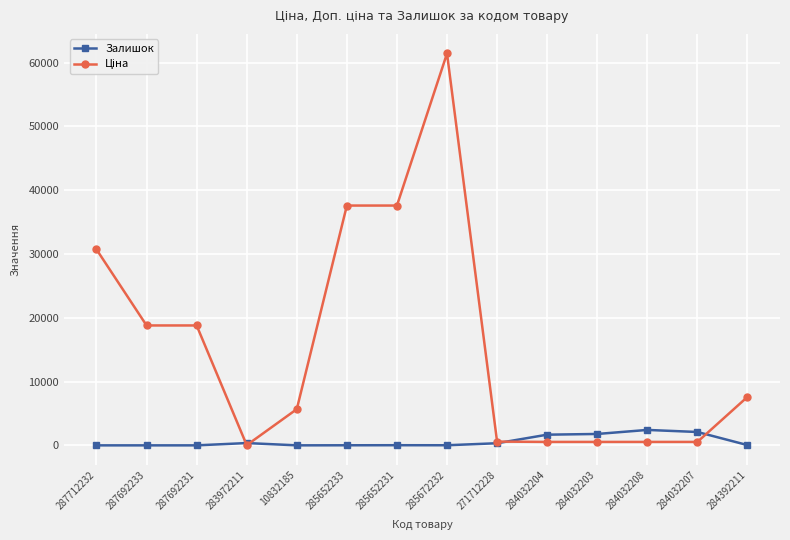

What is the label of the 4th point from the left?

283972211